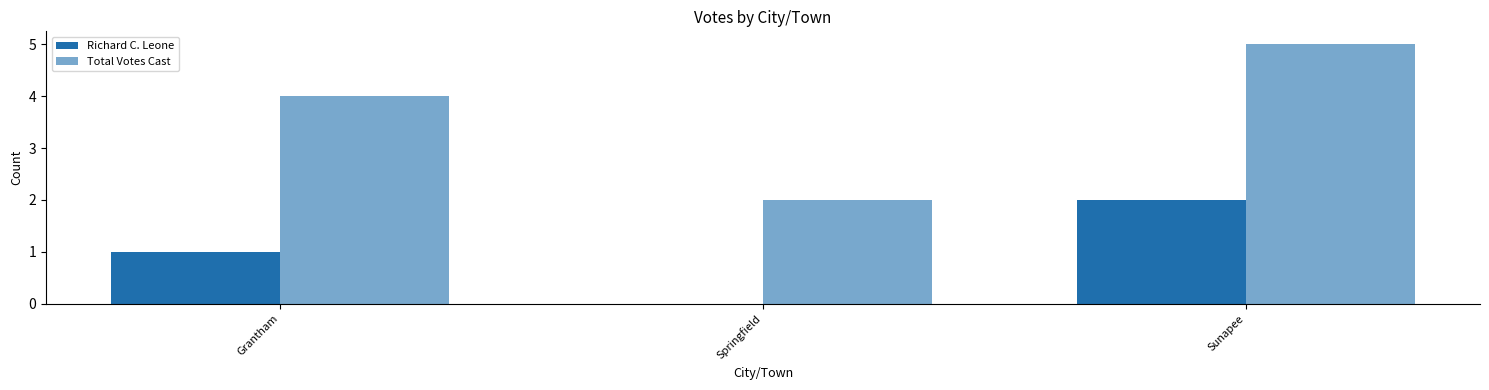

What position from the left is Springfield?

2